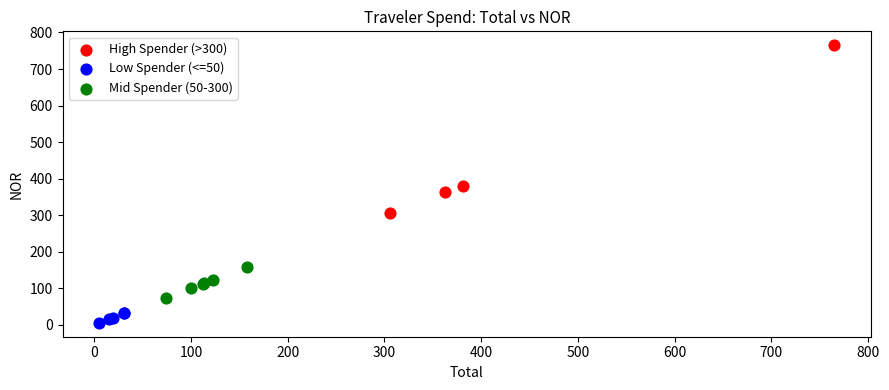

Which series reaches the maximum Y coordinate?

High Spender (>300)